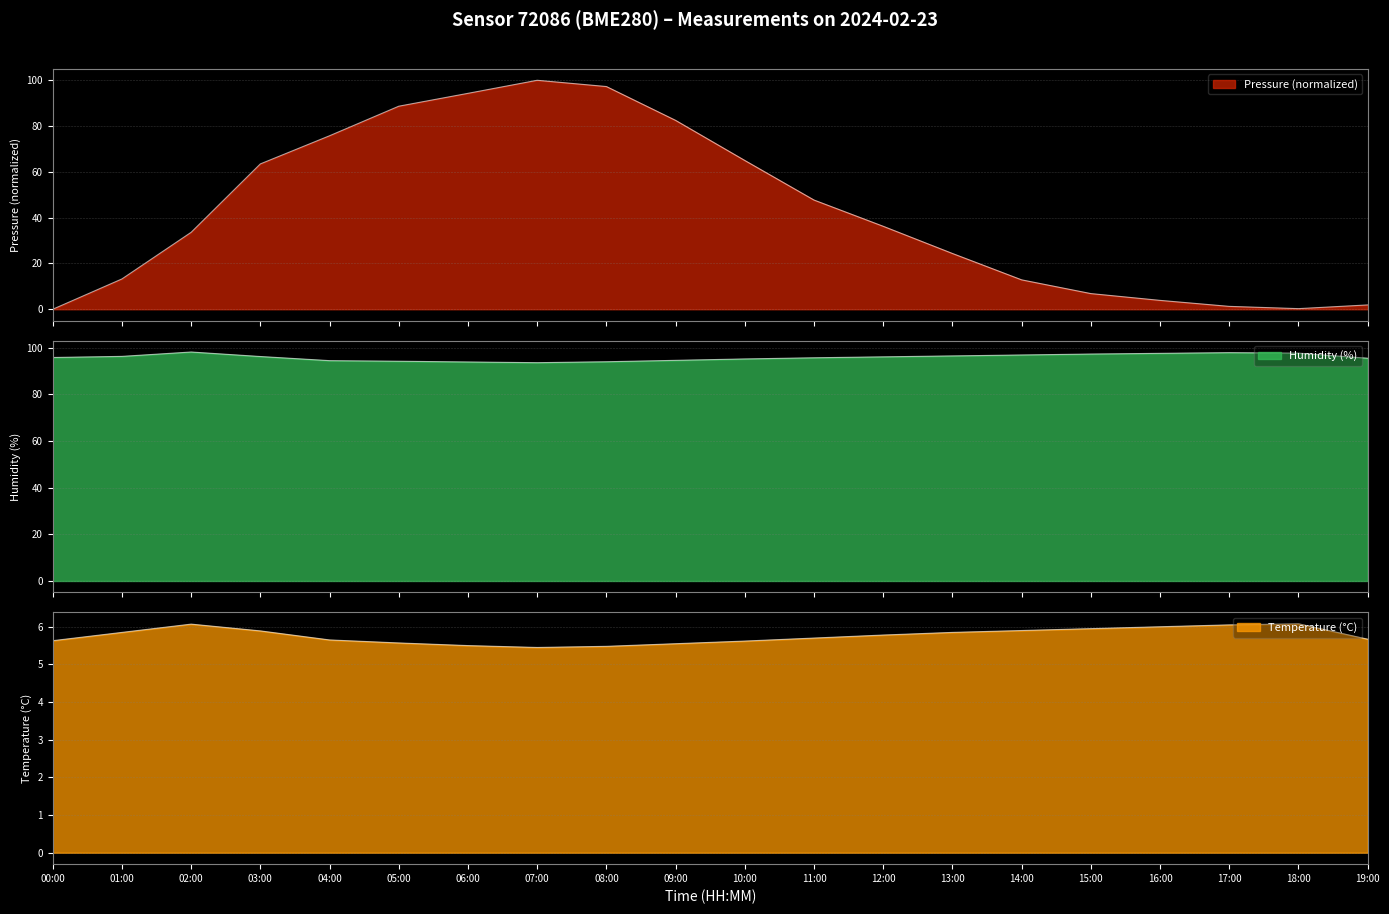

What is the value of the temperature point at the 18th from the left?

6.0